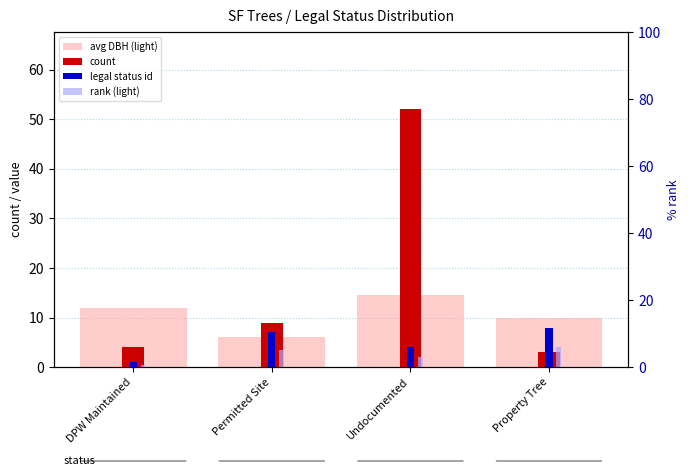

What is the label of the 3rd bar from the right?

Permitted Site